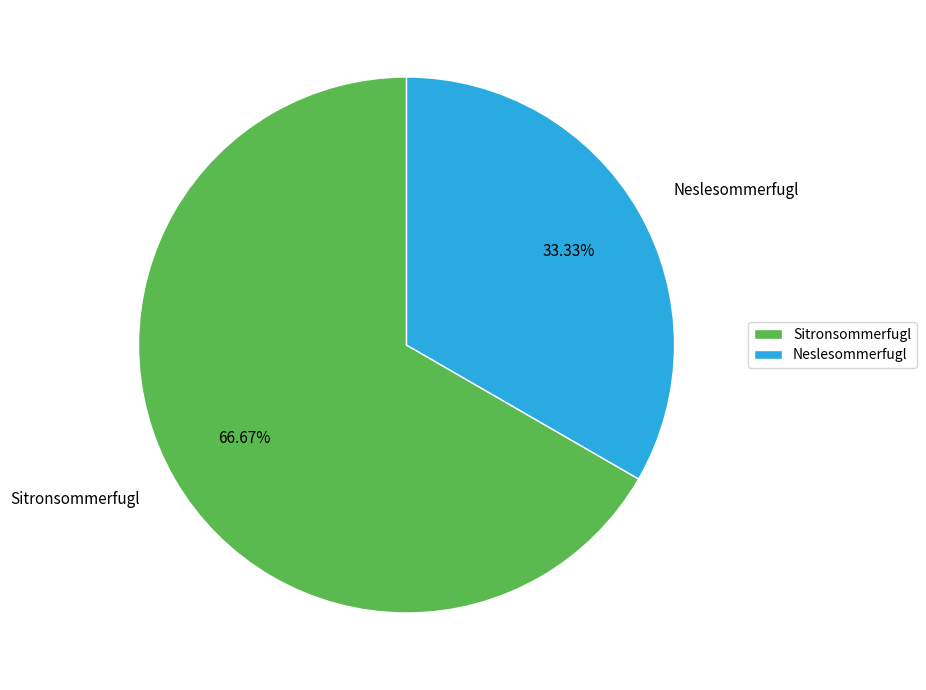

Count the number of slices in the pie.

2